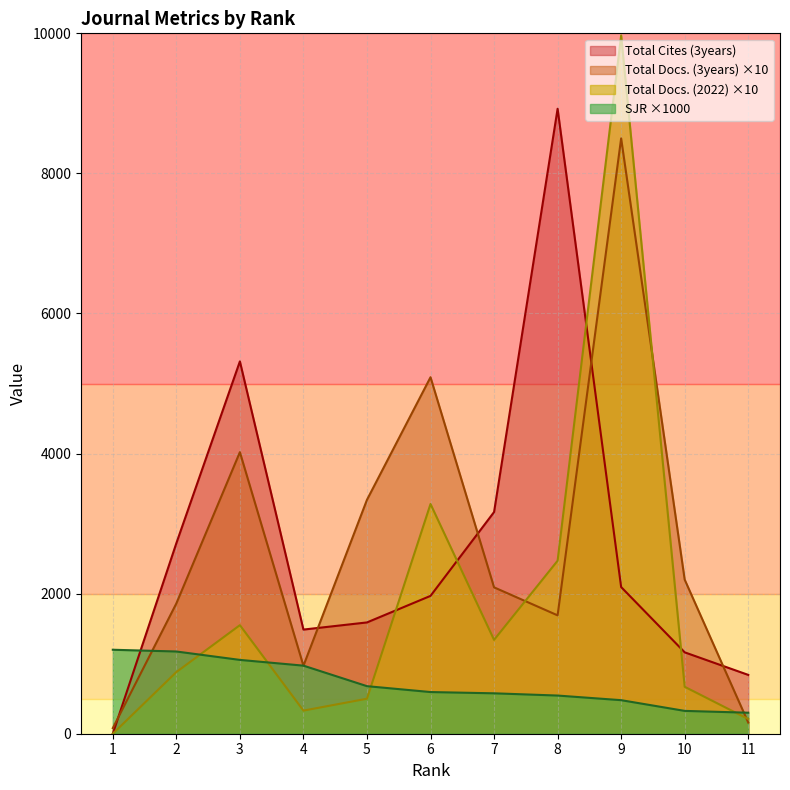

At which category is the sum across all series the highest?

9